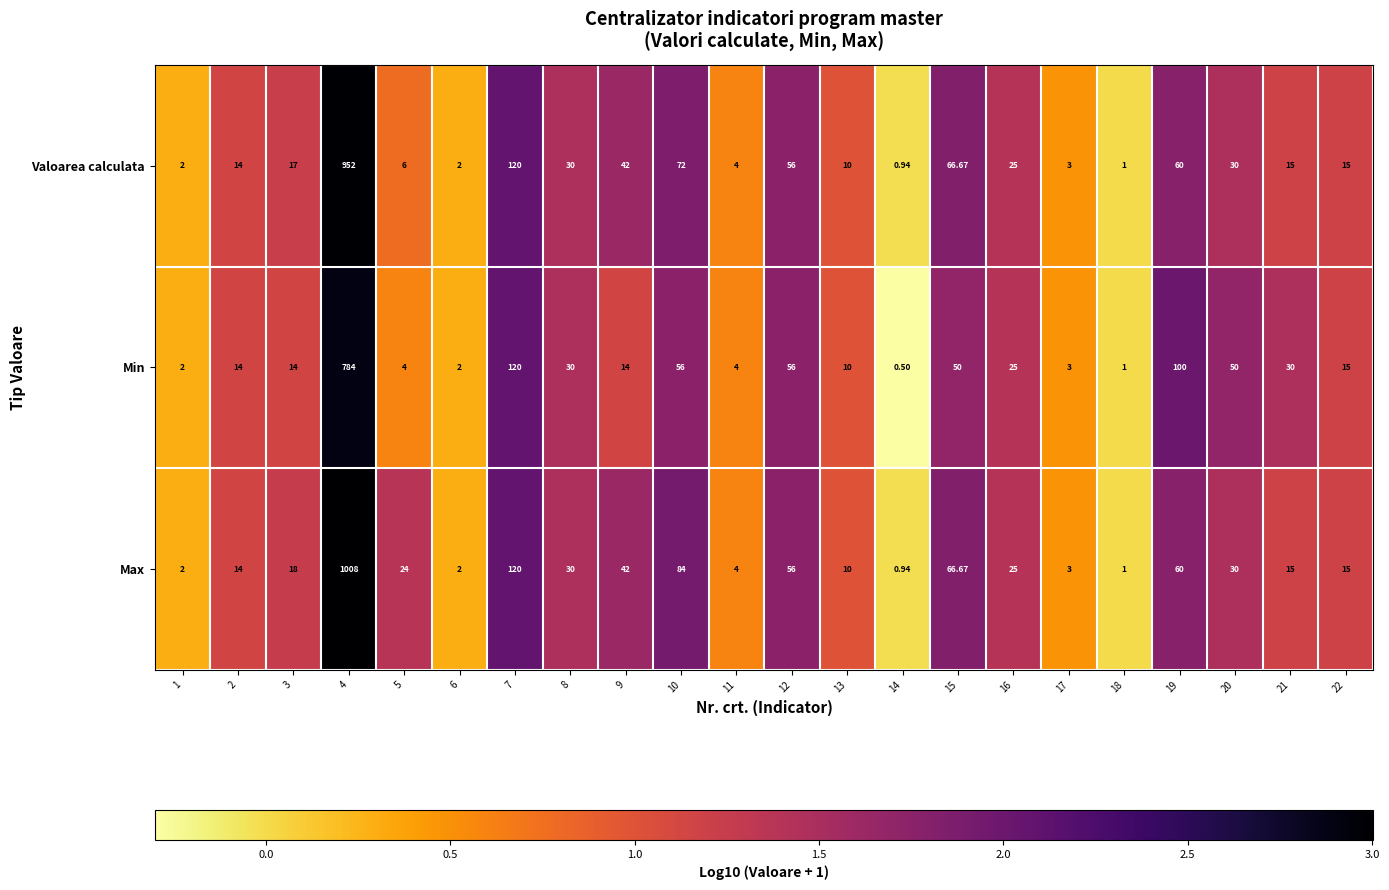

Rank the series by their average value, from highest to lowest.

Max, Valoarea calculata, Min